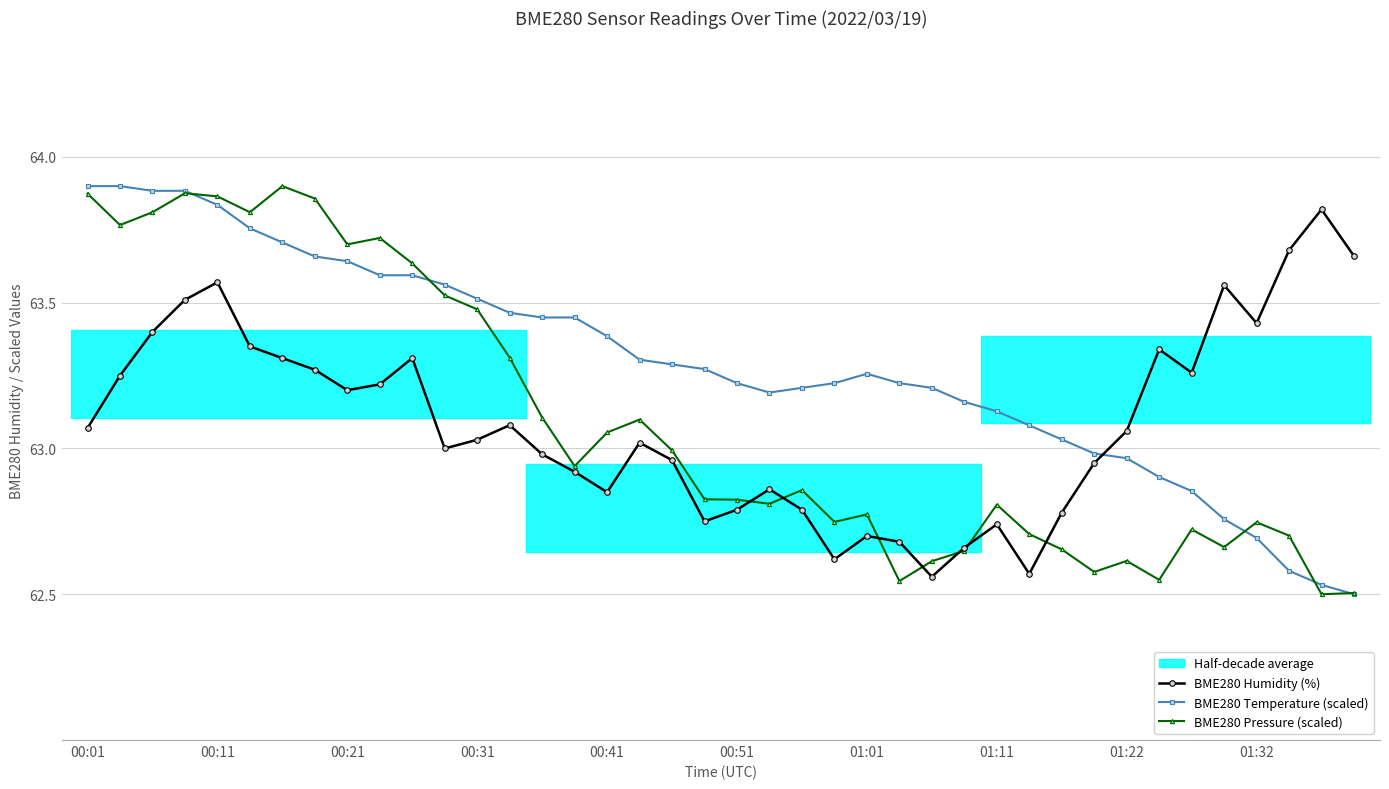

The BME280 Temperature (scaled) series shows 109.8 at 00:41. True or false?

False